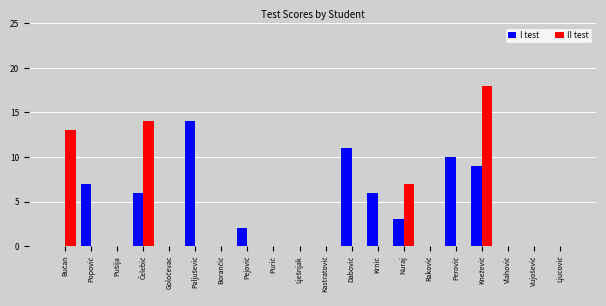

What is the total value across all series at Nuraj?

10